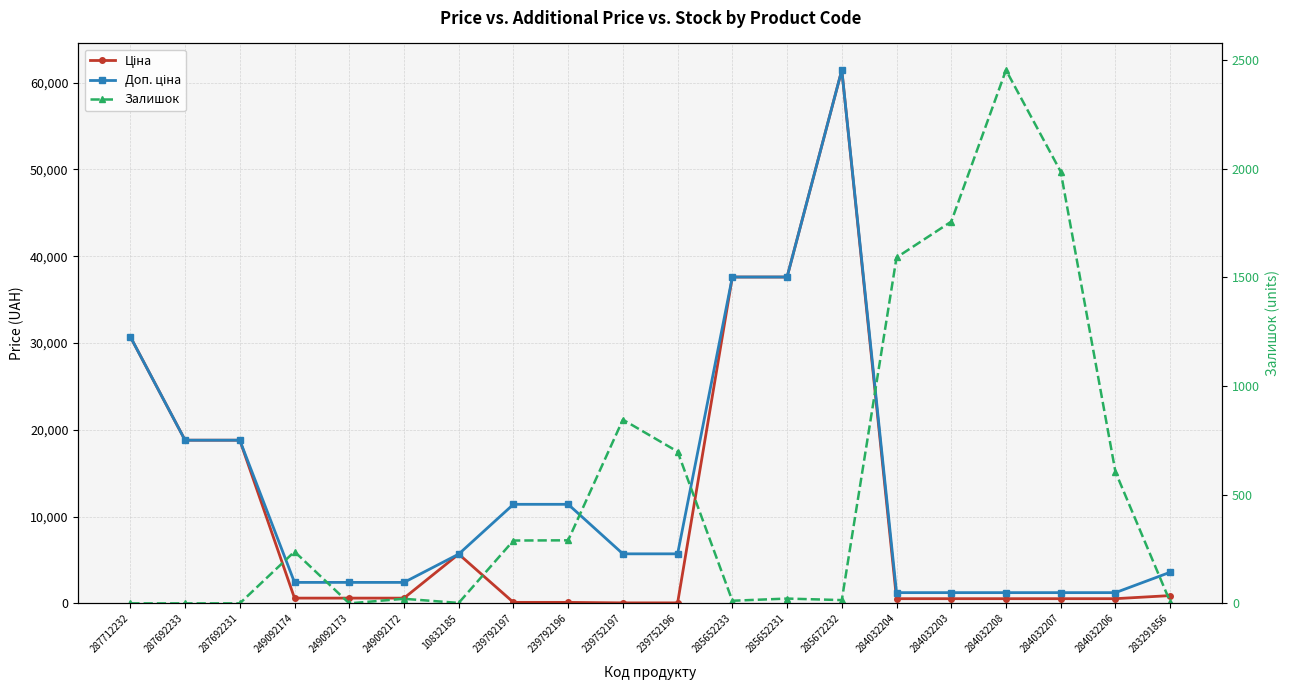

Where does the Залишок series first go above 238?

239792197